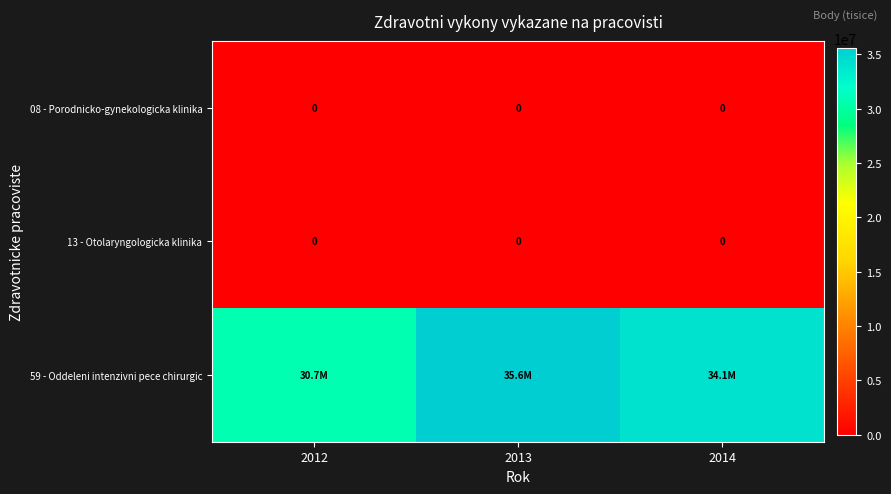

At which category does the chart reach its minimum across all series?

2012